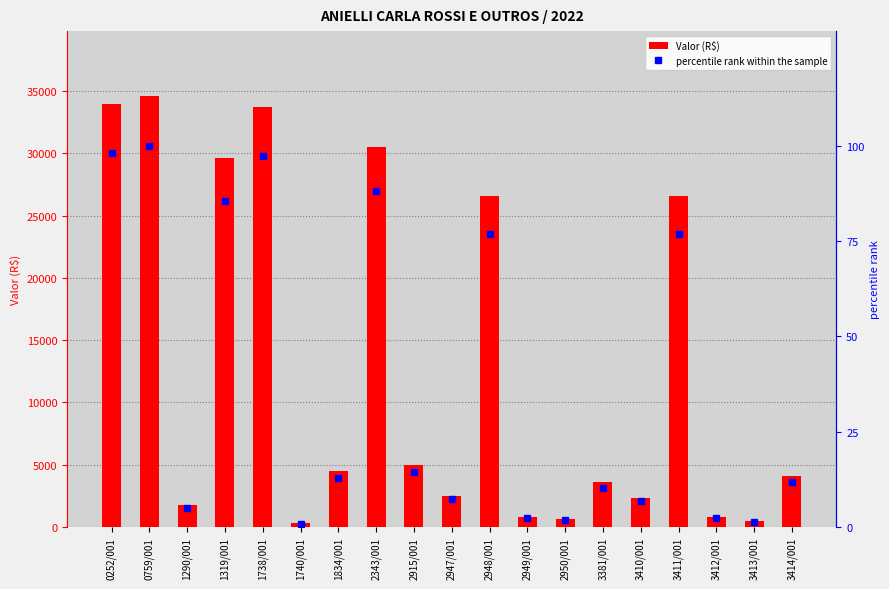

Which series has the widest spread of values?

Valor (R$)